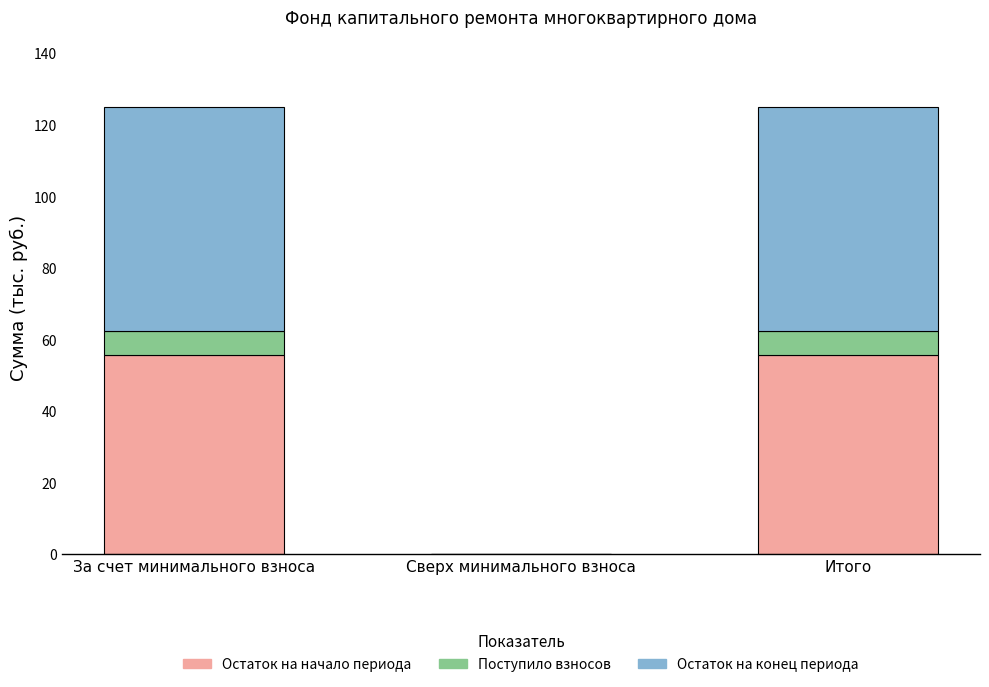

What is the total value across all series at Итого?

125.0